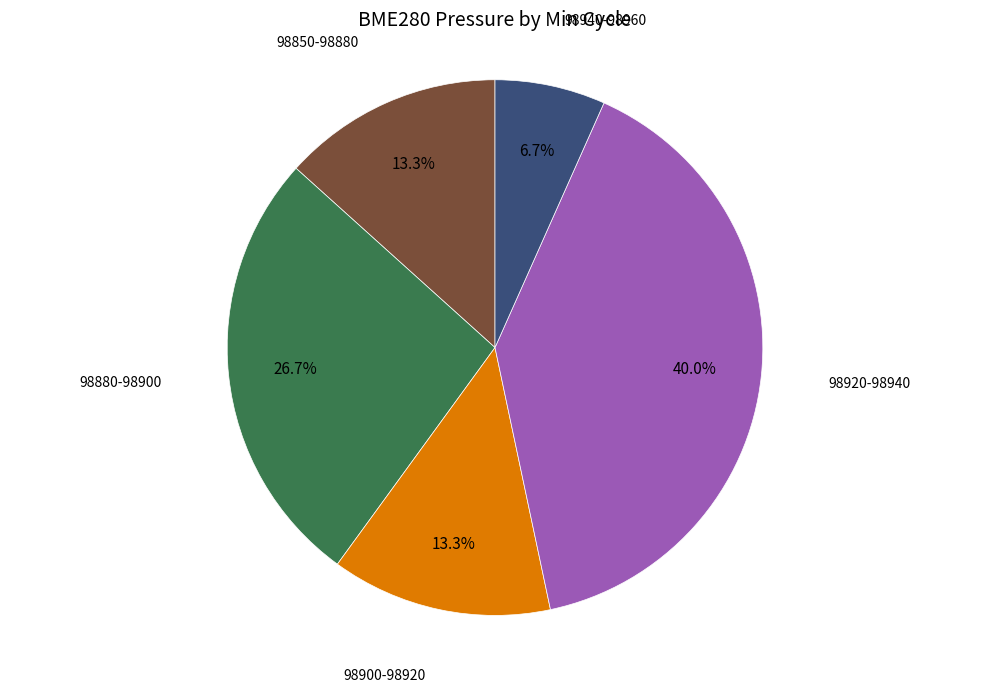

How much of the chart is everything except 98850-98880?

86.7%